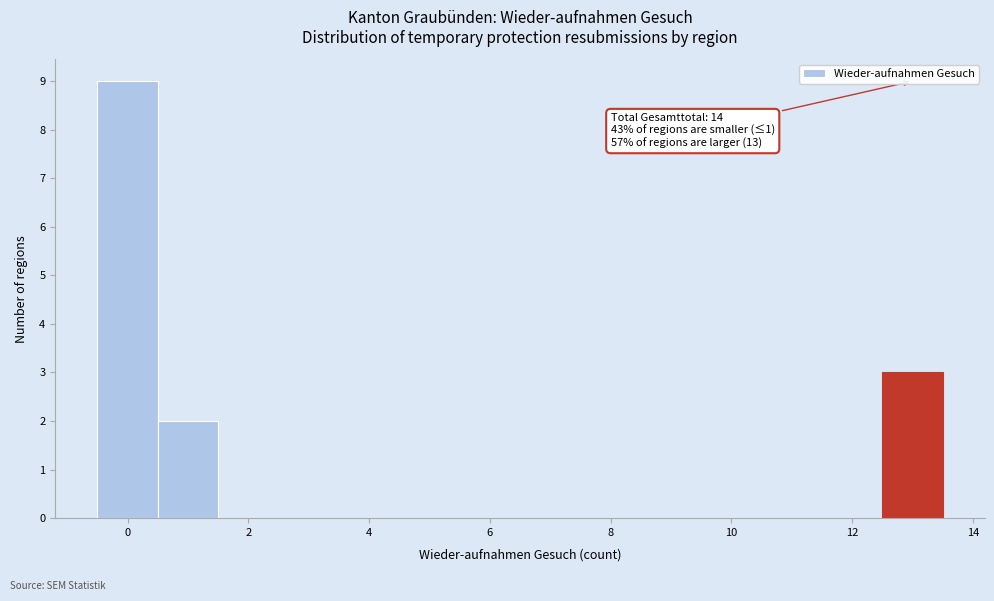

Over which range of the x-axis is the bar tallest?

-0.5 to 0.5